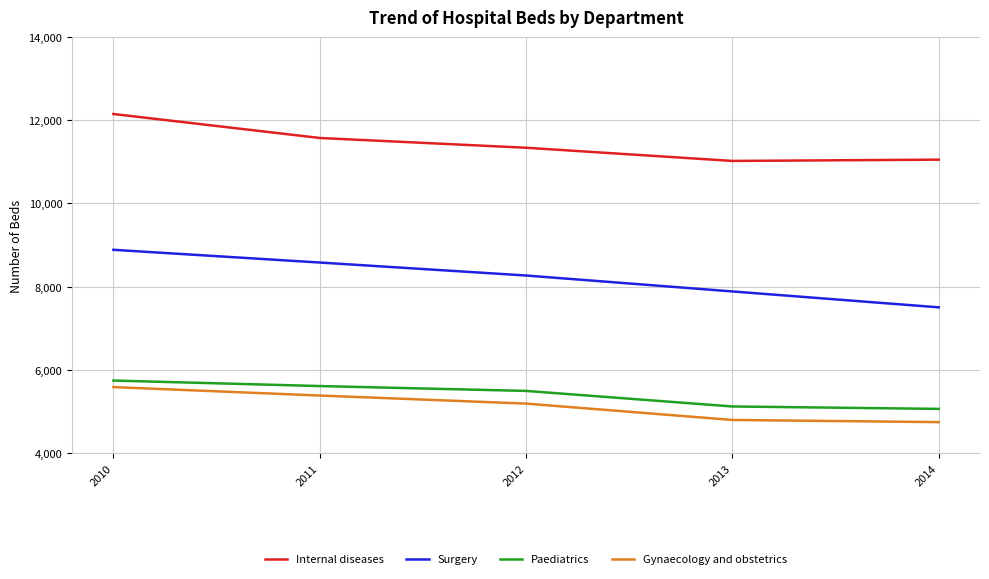

At 2013, list the series in order from smallest to largest.

Gynaecology and obstetrics, Paediatrics, Surgery, Internal diseases